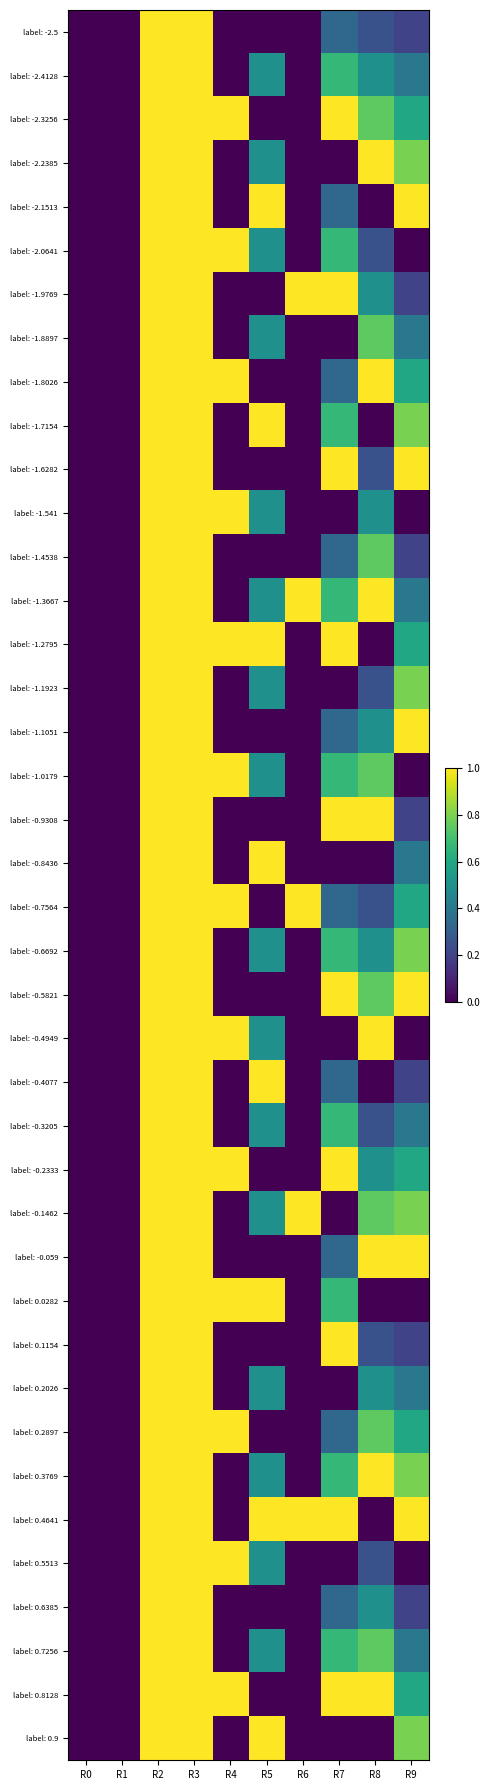

What is the difference between the highest and lowest values at R6?

1.0